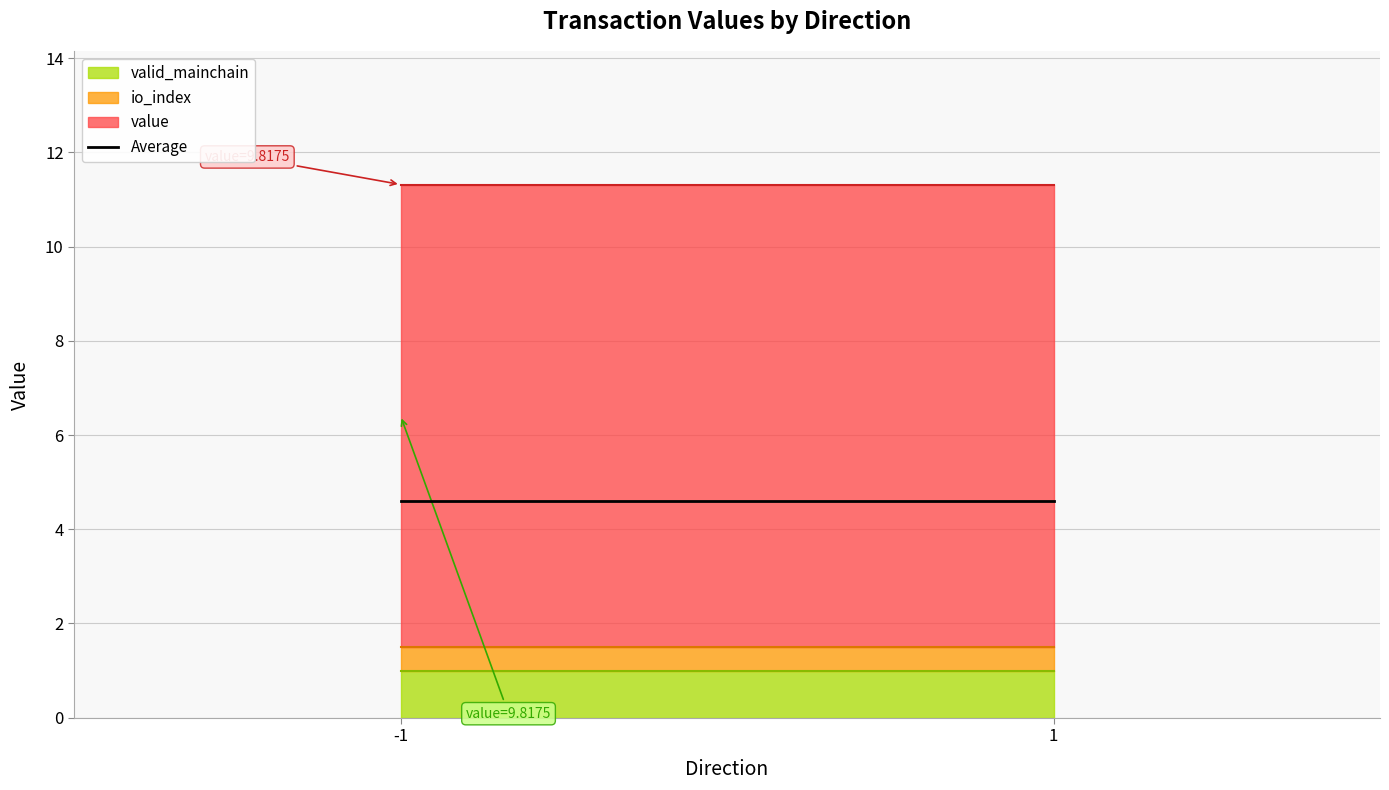

The valid_mainchain series shows 1.7 at 1. True or false?

False